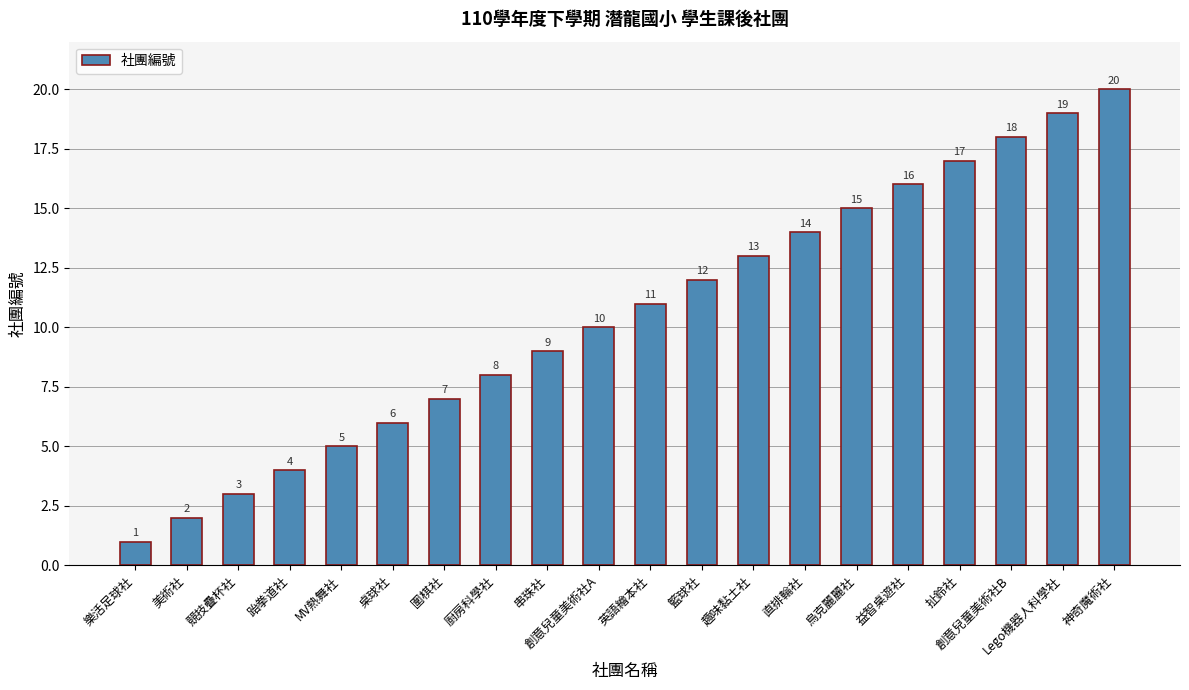

Between 創意兒童美術社B and 跆拳道社, which is larger?

創意兒童美術社B